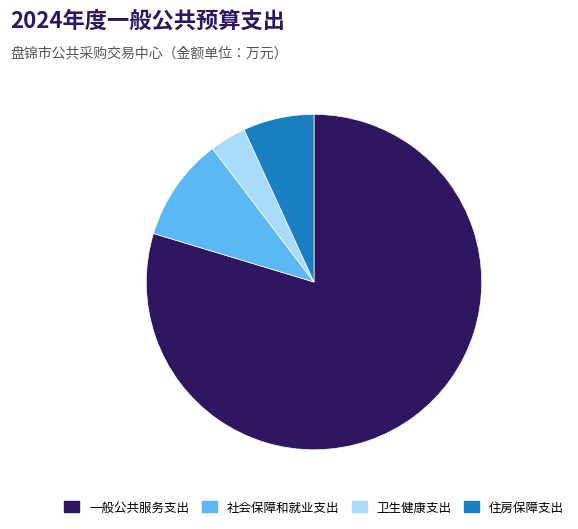

Does 一般公共服务支出 account for over 50% of the chart?

Yes